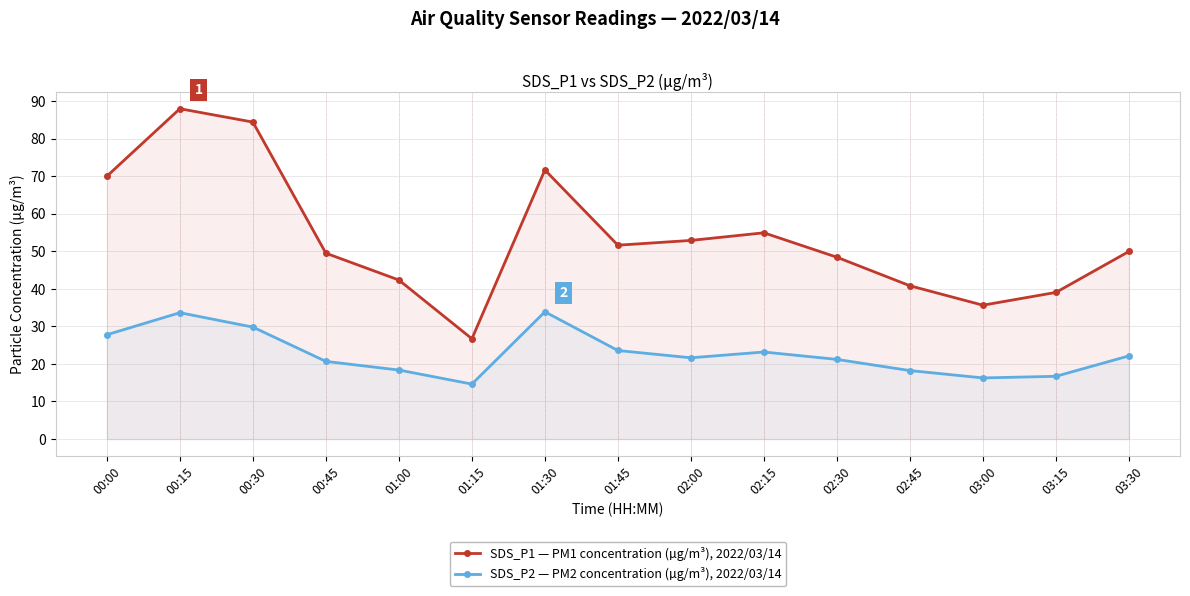

What is the total value across all series at 02:00?

74.5